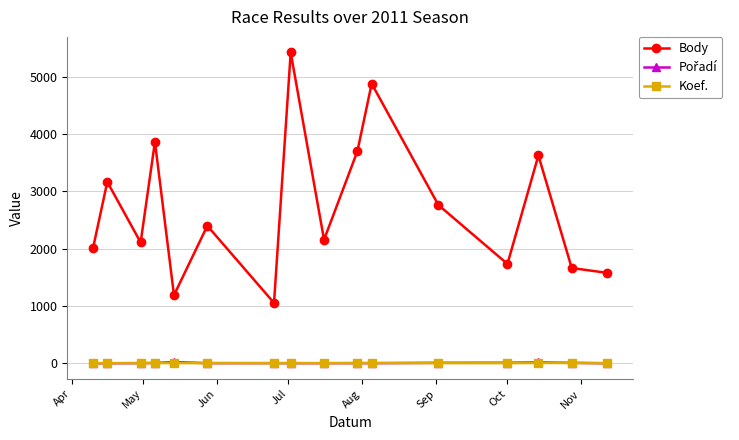

True or false: Body has more than 1 points higher than both neighbors.

True